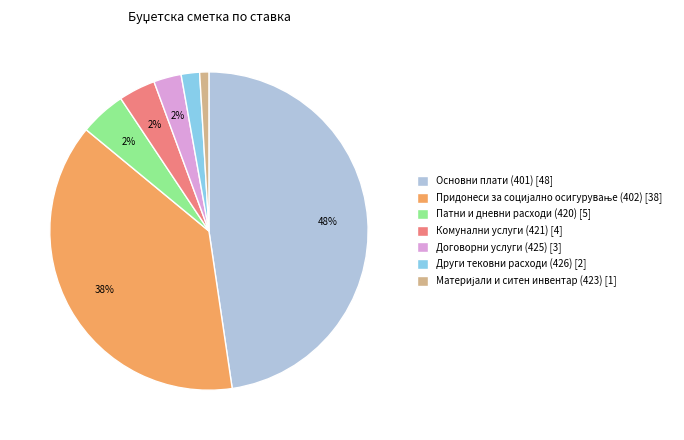

Does Договорни услуги (425) represent more than half of the total?

No